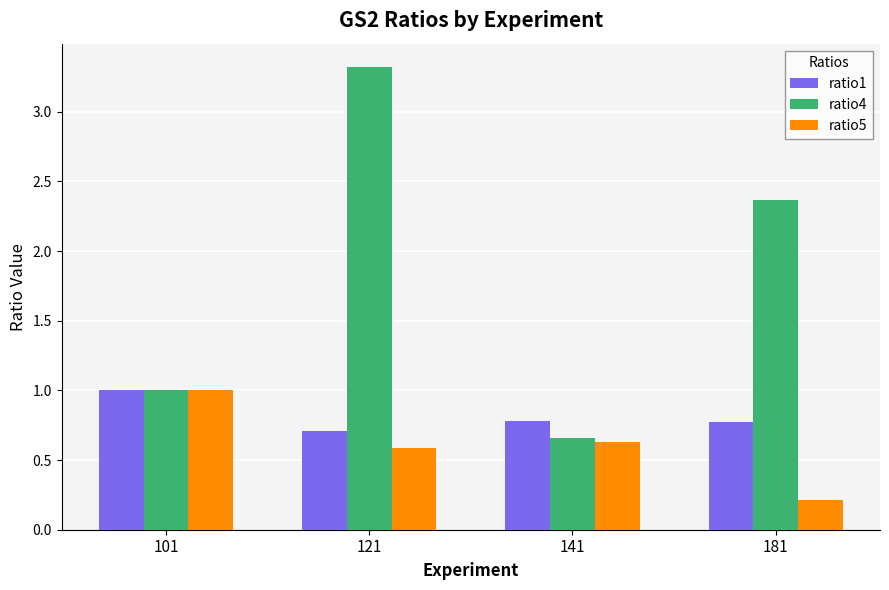

What is the value of the ratio5 bar at the 1st from the left?

1.0